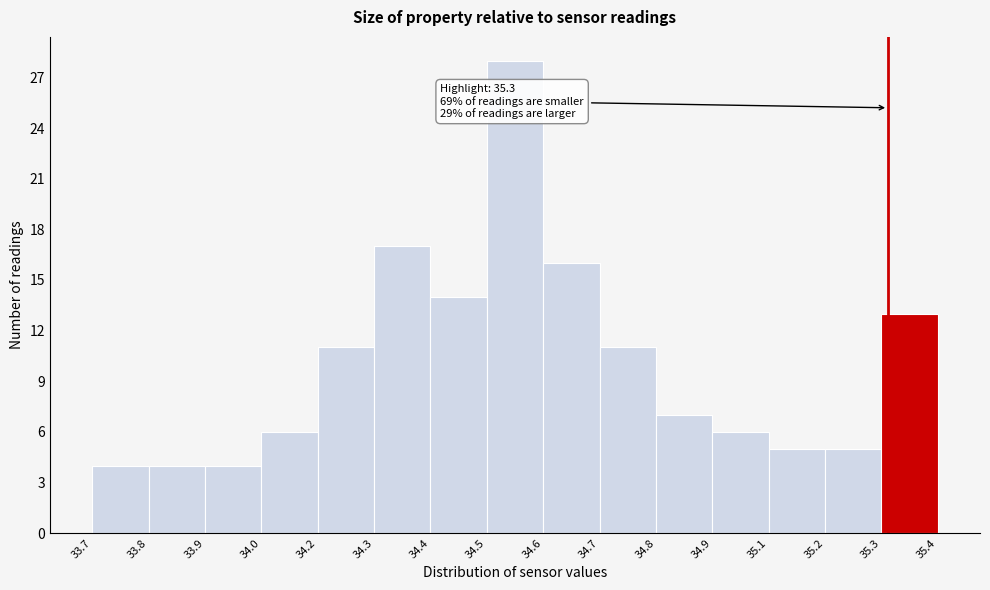

Reading right to left, list all the values displayed in this chart.

35.3=13	35.2=5	35.1=5	34.9=6	34.8=7	34.7=11	34.6=16	34.5=28	34.4=14	34.3=17	34.2=11	34.0=6	33.9=4	33.8=4	33.7=4